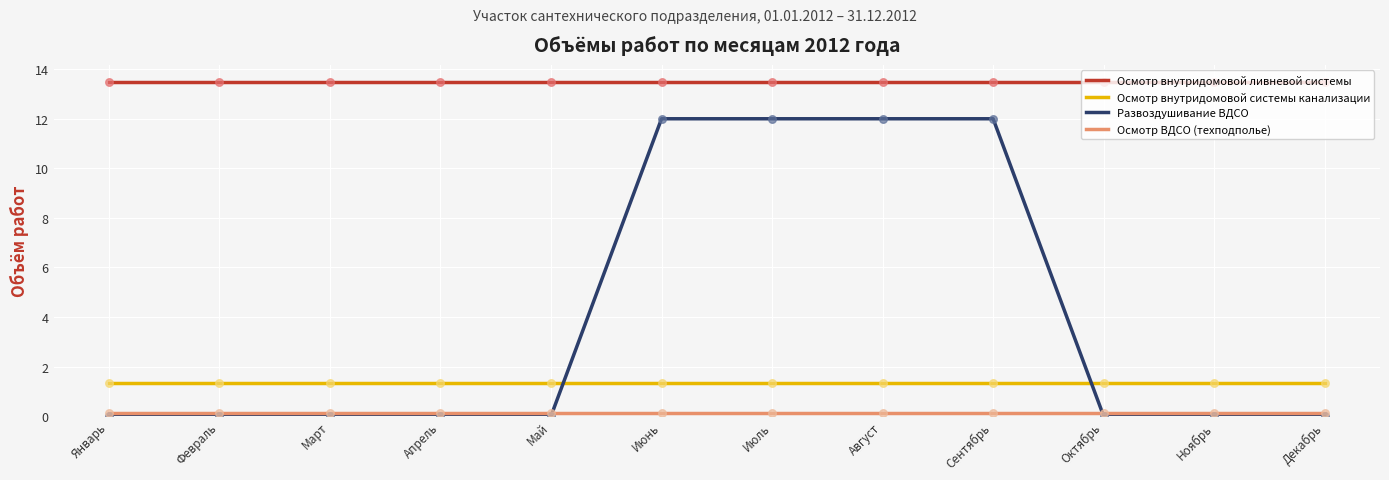

What is the total value across all series at Июнь?

27.0